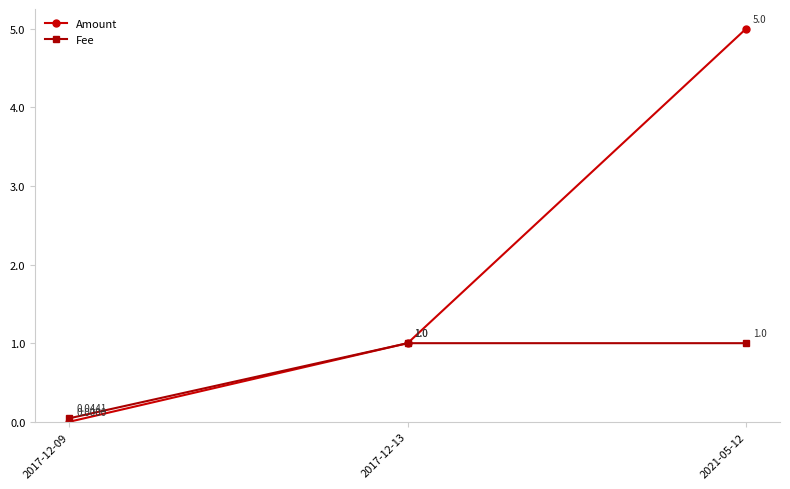

Where is Fee nearest to the value 0?

2017-12-09